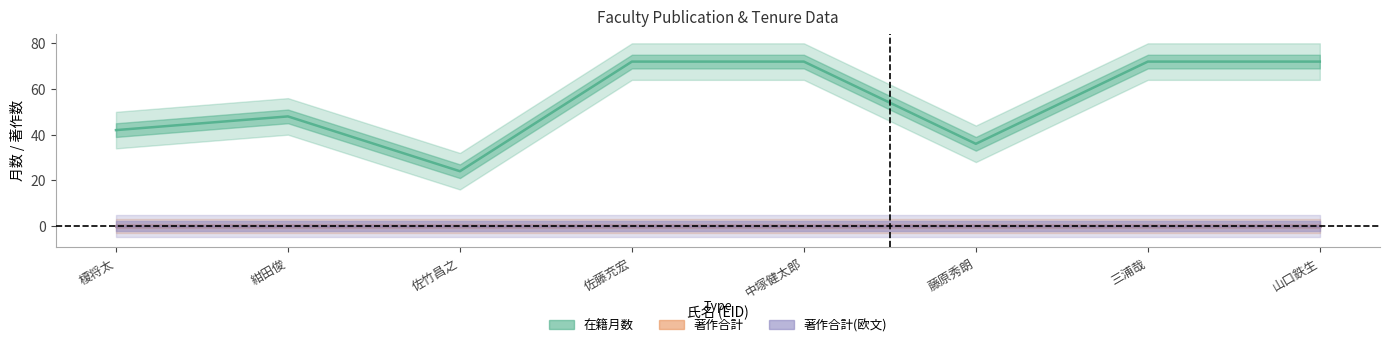

What position from the left is 60558?

7